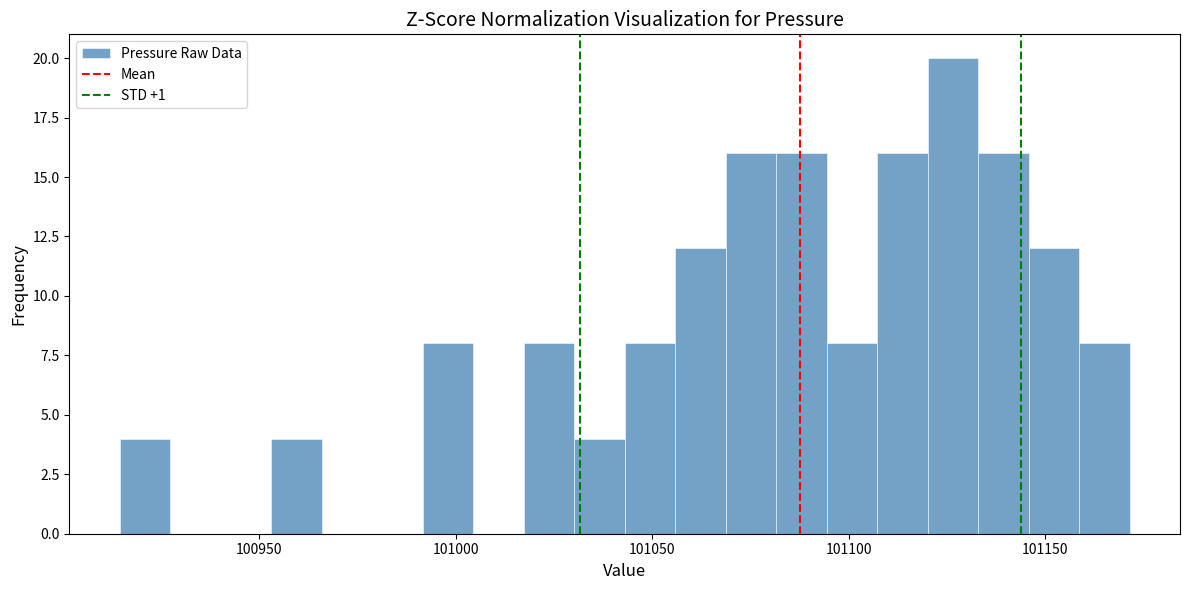

Around what value on the x-axis is the tallest bar? Give the approximate position of its centre, as read against the axis.

101125